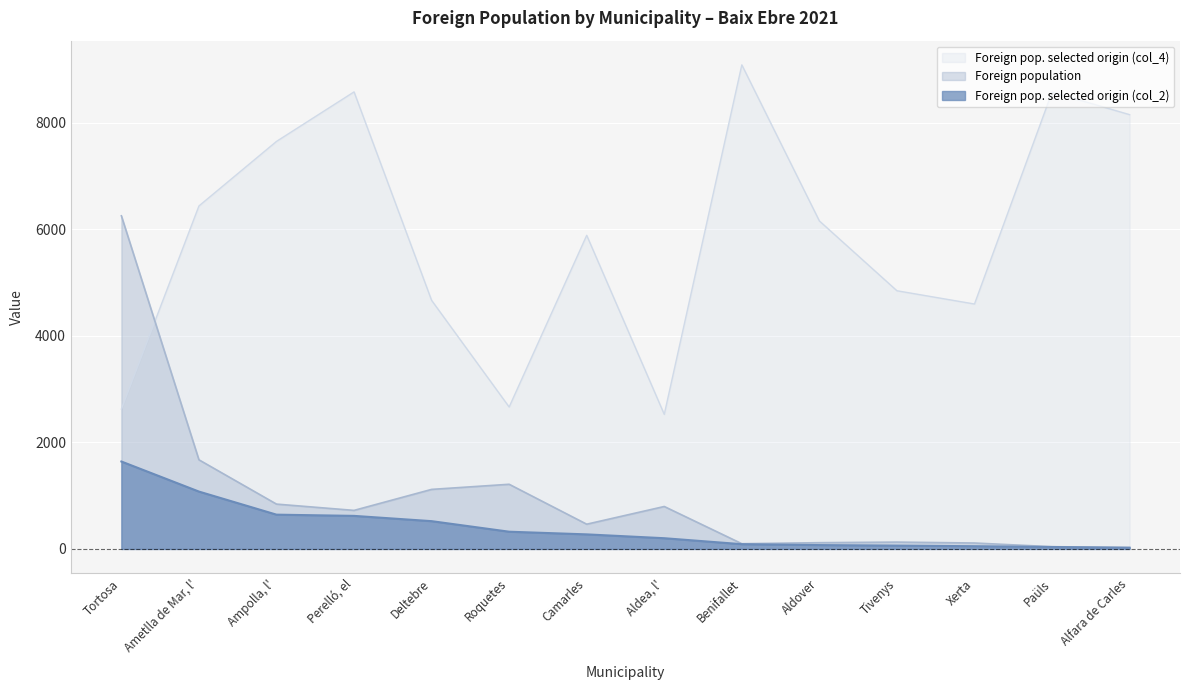

Where does the Foreign pop. selected origin (col_2) series first go above 273?

Tortosa